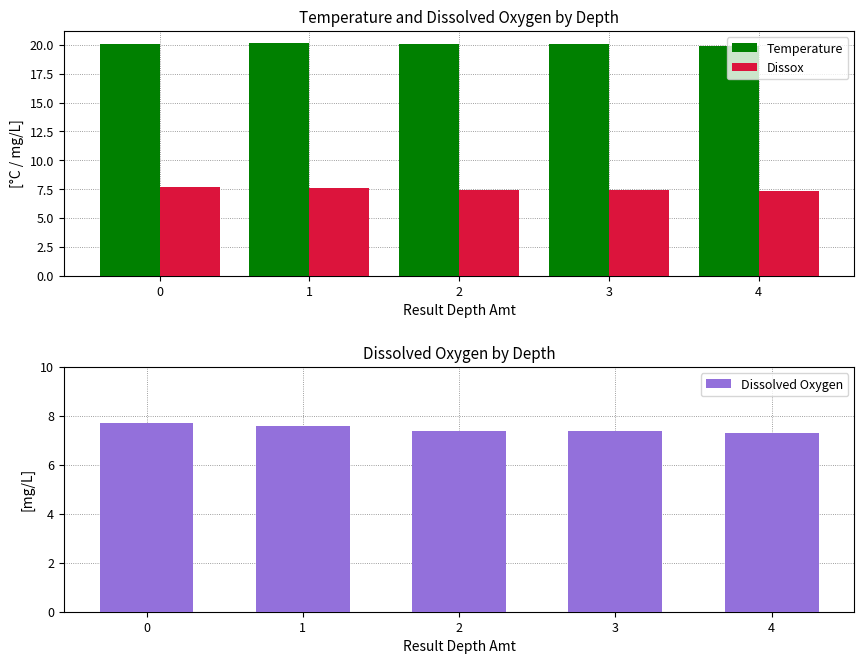

List the labels in order of Dissox value, largest first.

0, 1, 2, 3, 4